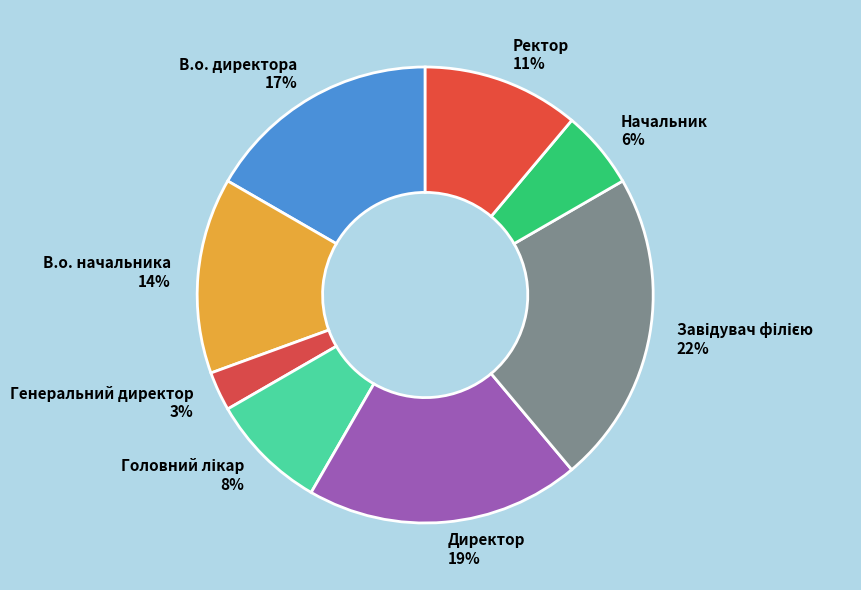

Which has a higher value, Ректор or В.о. директора?

В.о. директора